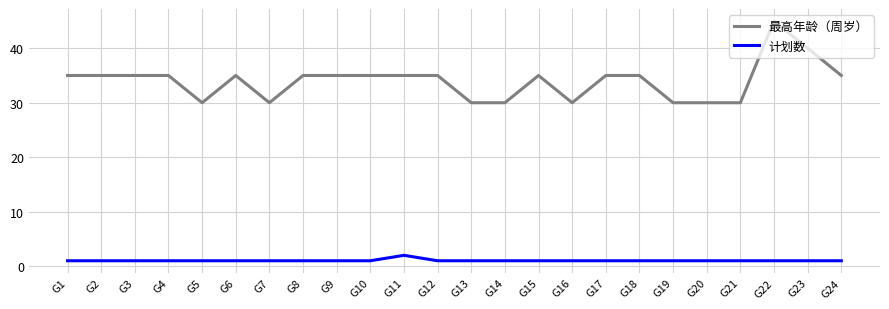

Does the chart display data point markers on the line(s)?

No